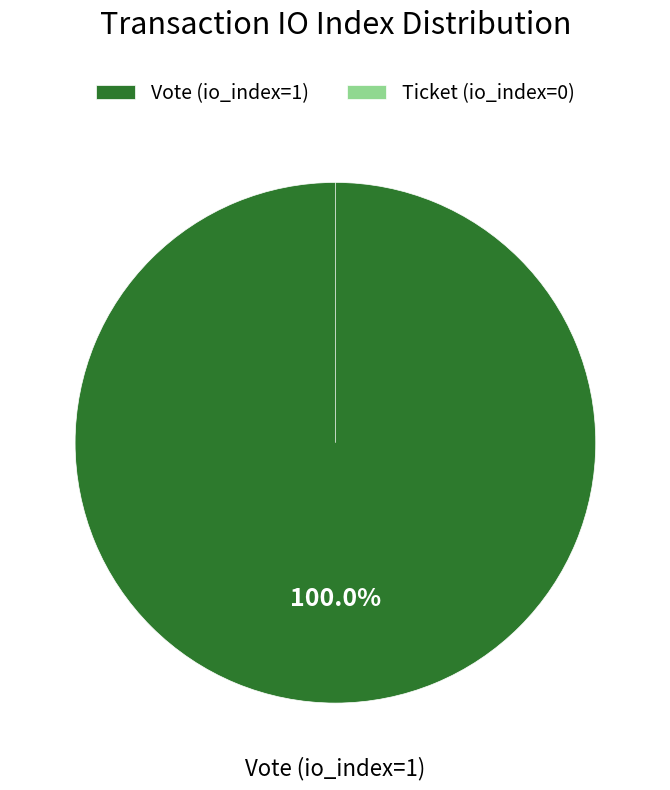

Is it true that Vote (io_index=1) is 100% of the pie?

True